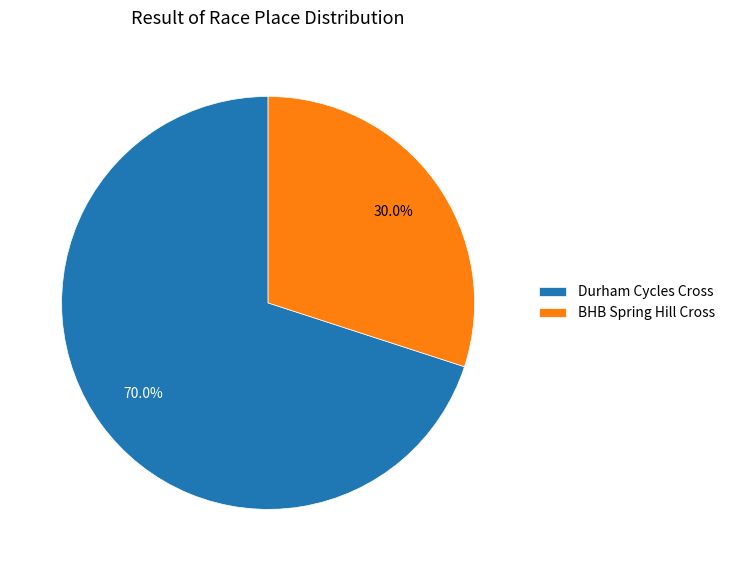

Count the number of slices in the pie.

2